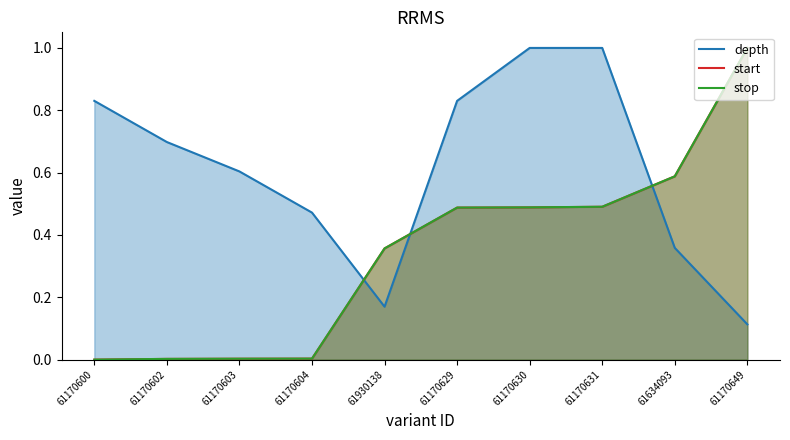

True or false: stop and start cross at least once.

False